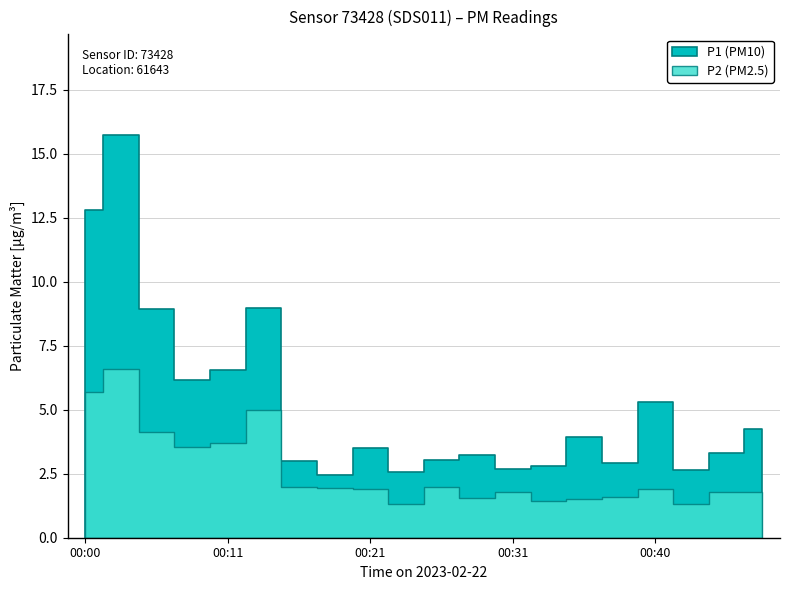

Is the value of P1 at 00:23 greater than the value of P2 at 00:23?

Yes